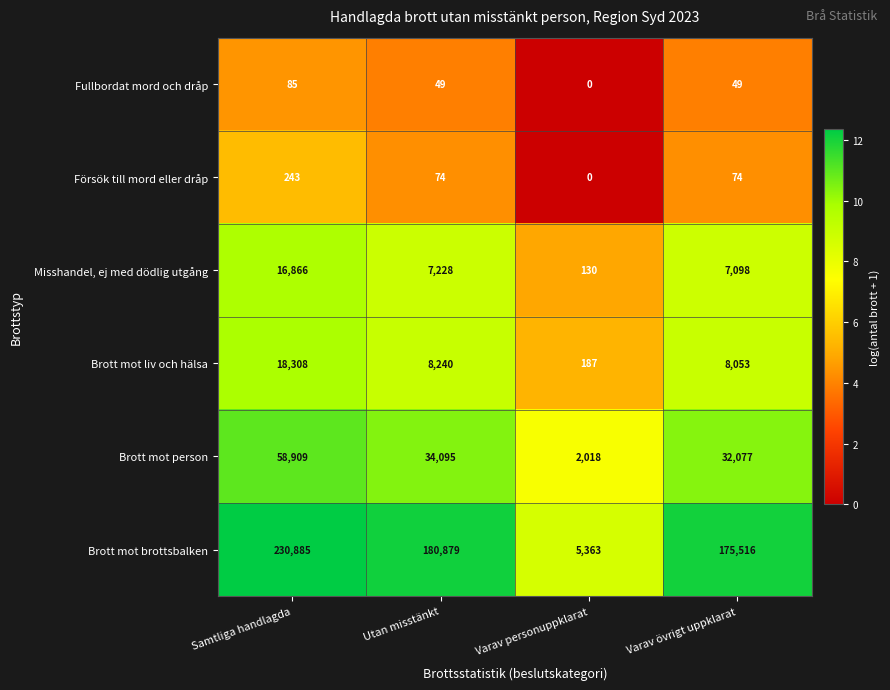

Read the Försök till mord eller dråp value at Varav övrigt uppklarat, to the nearest 50.

50